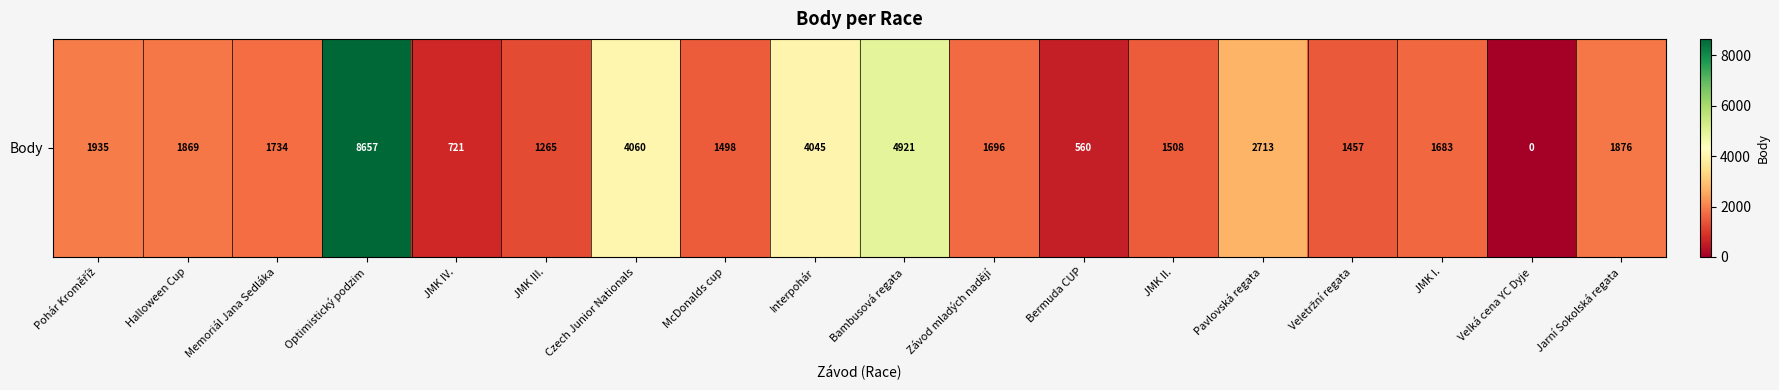

What is the greatest value displayed?

8657